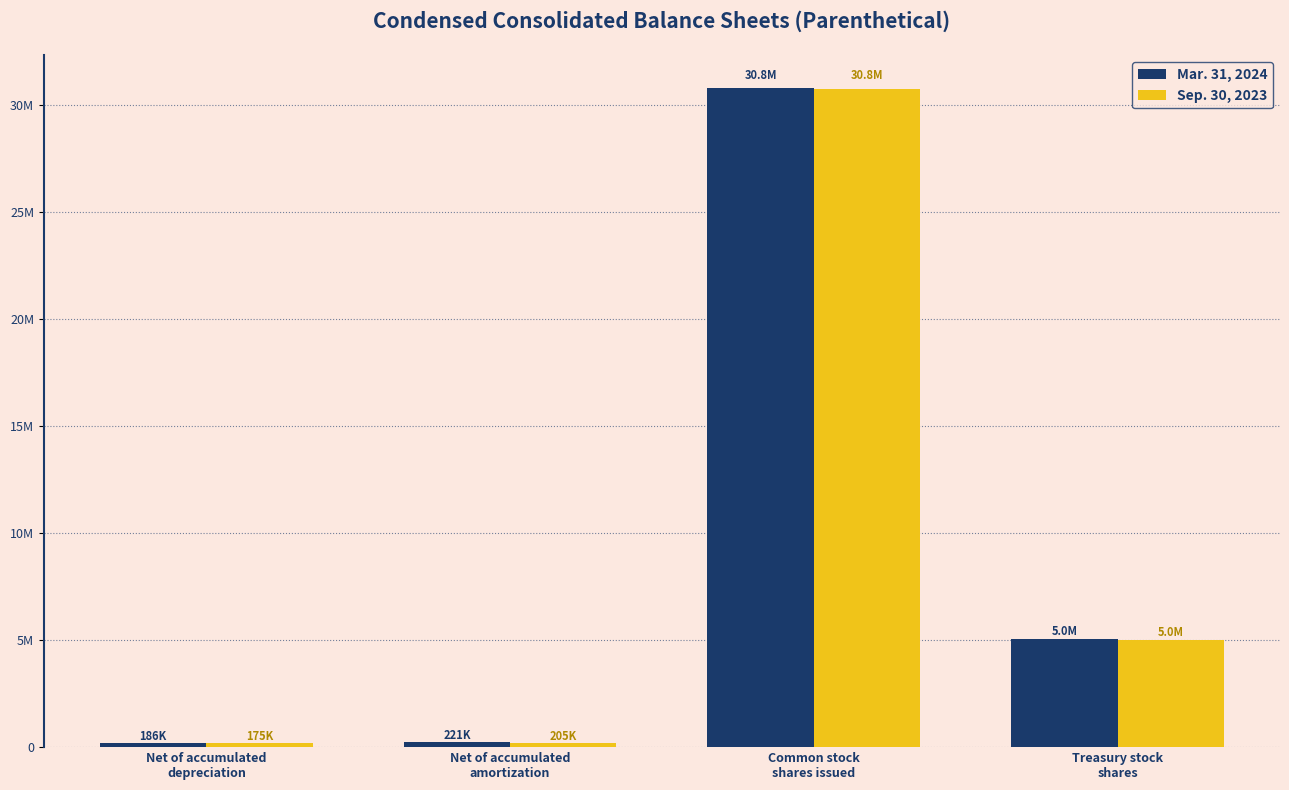

Does the chart contain stacked bars?

No